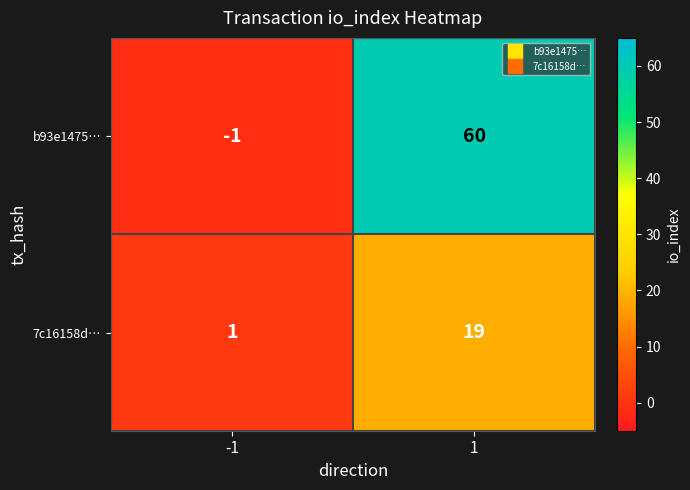

The value of b93e1475… at 1 is 30. True or false?

False